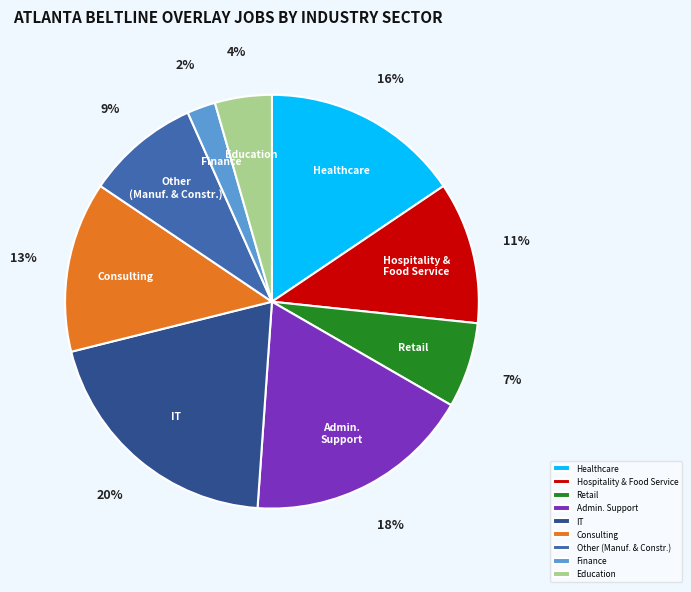

Which slice is the smallest?

Finance